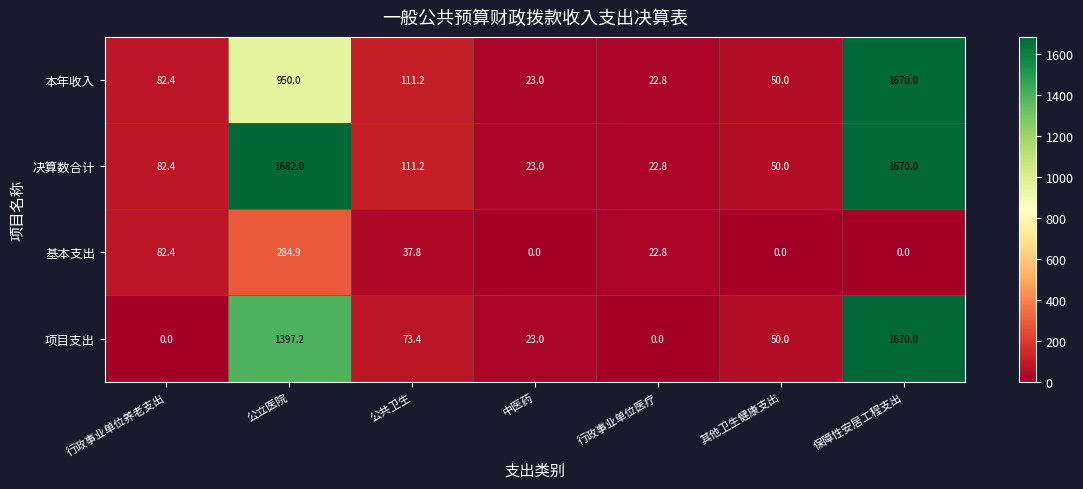

Reading right to left, list all the values displayed in this chart.

本年收入: 1670.0	50.0	22.8	23.0	111.2	950.0	82.4
决算数合计: 1670.0	50.0	22.8	23.0	111.2	1682.0	82.4
基本支出: 0.0	0.0	22.8	0.0	37.8	284.9	82.4
项目支出: 1670.0	50.0	0.0	23.0	73.4	1397.2	0.0